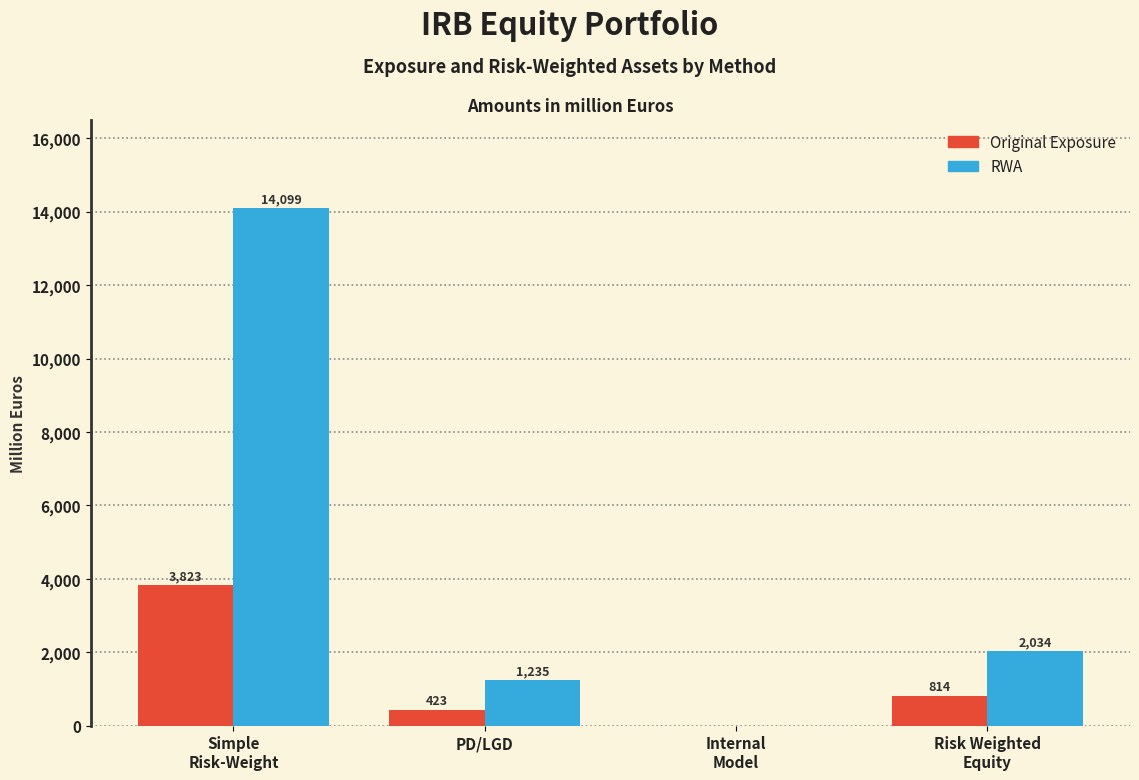

Read the RWA value at PD/LGD.

1234.9